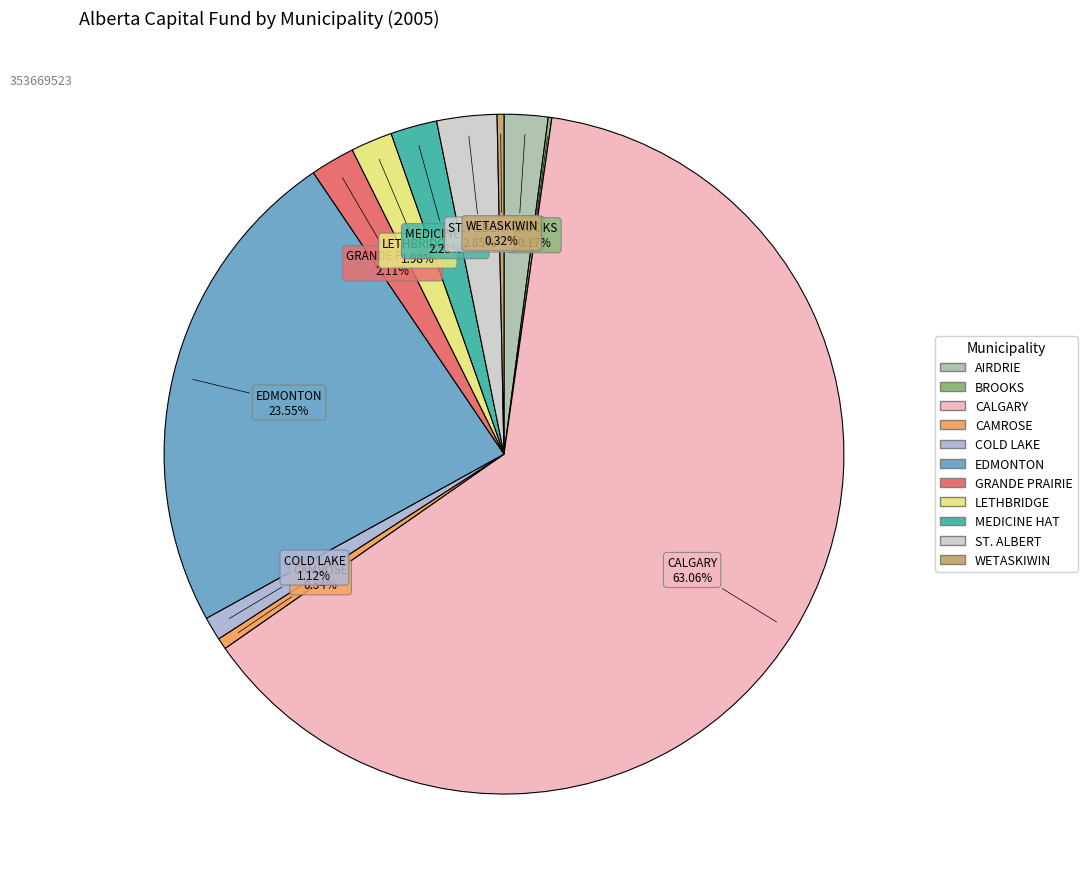

To the nearest percent, what is the average slice percentage?

9%